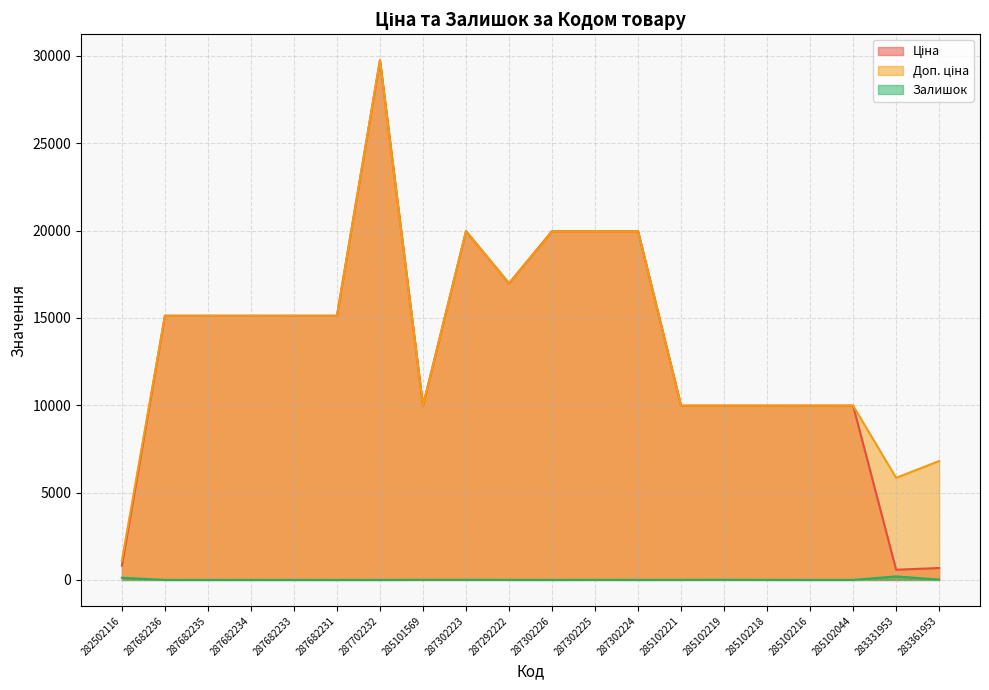

Is it true that Доп. ціна equals 29085.0 at 287302226?

False